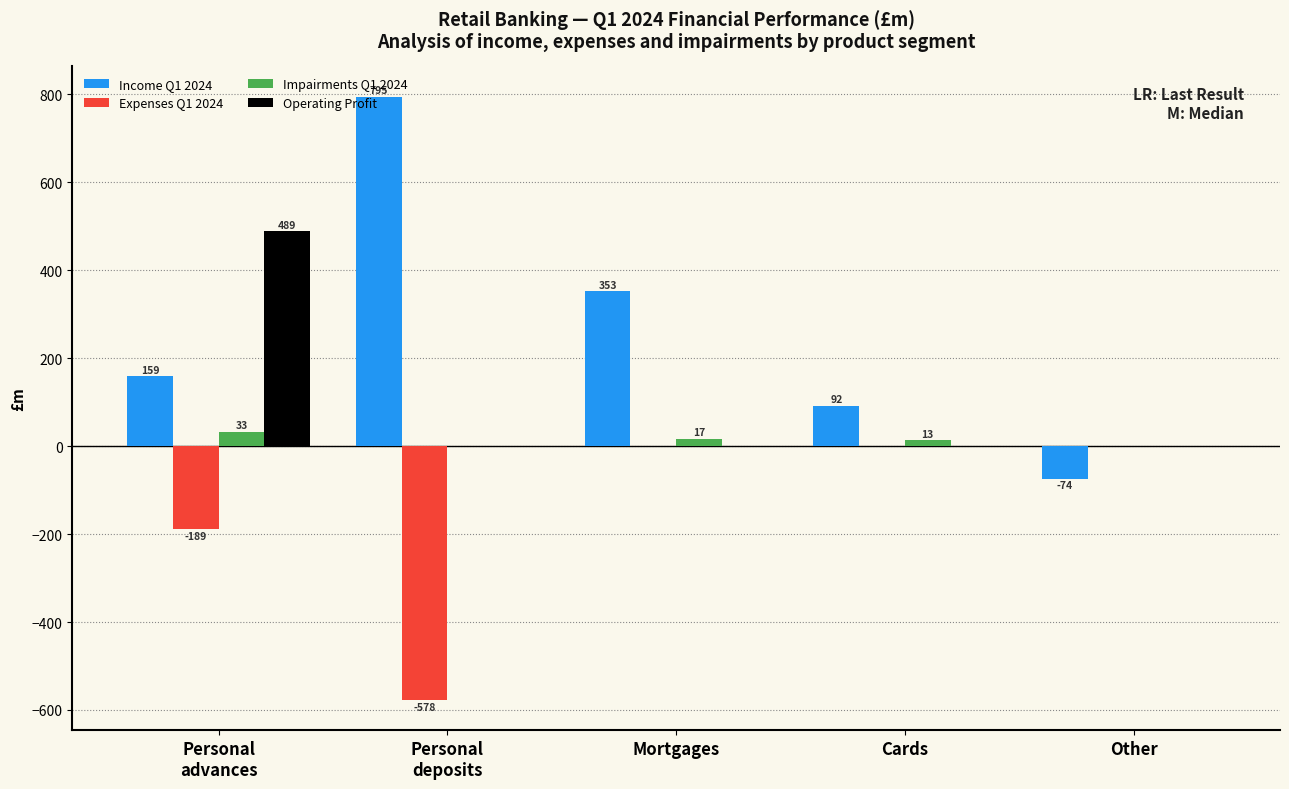

Which series has the largest total across all categories?

Income Q1 2024